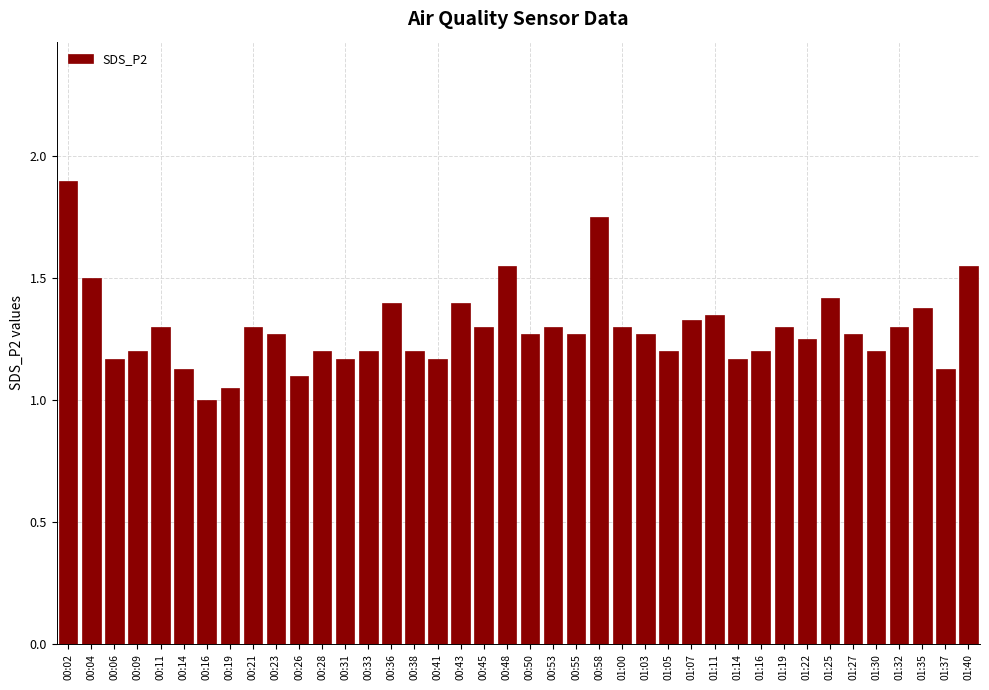

Count the number of values greater than 1.

39